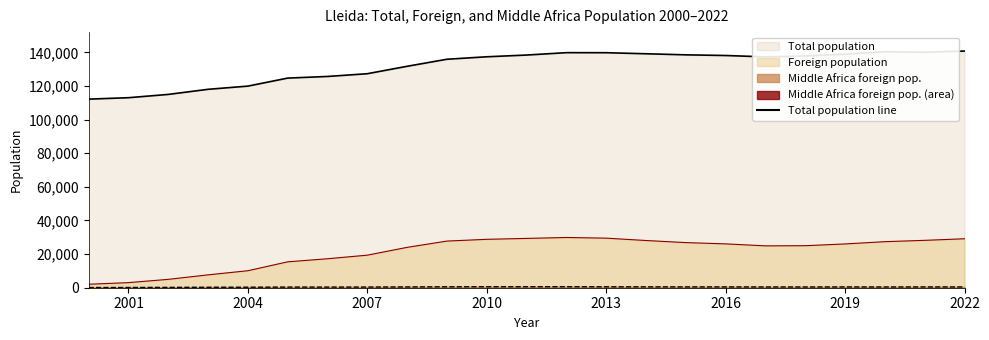

In Foreign population, how many points are higher than both neighbors (excluding endpoints)?

1